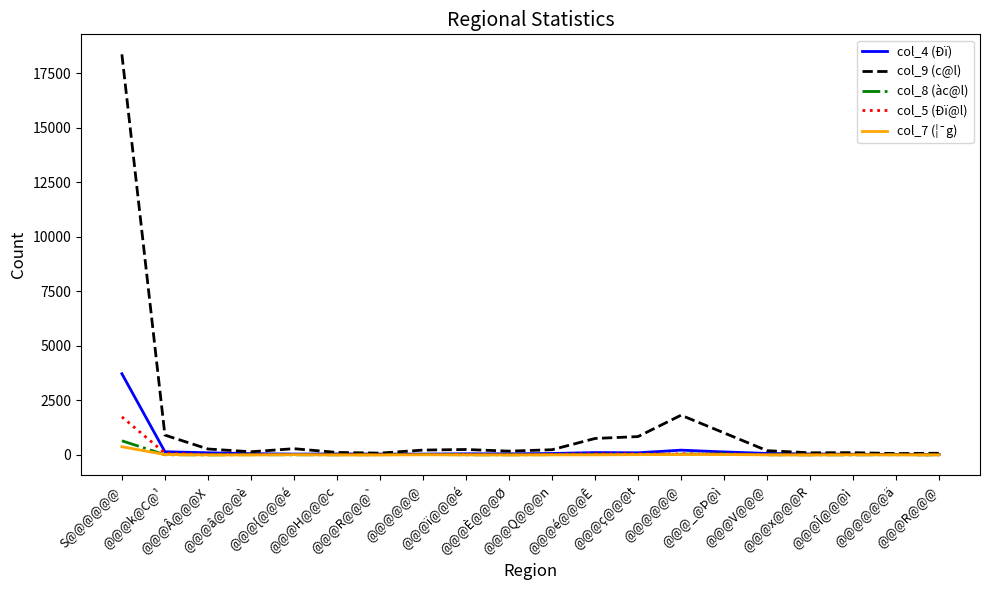

What are all the series names shown in the legend?

col_4 (Ðï), col_9 (c@l), col_8 (àc@l), col_5 (Ðï@l), col_7 (¦¯g)